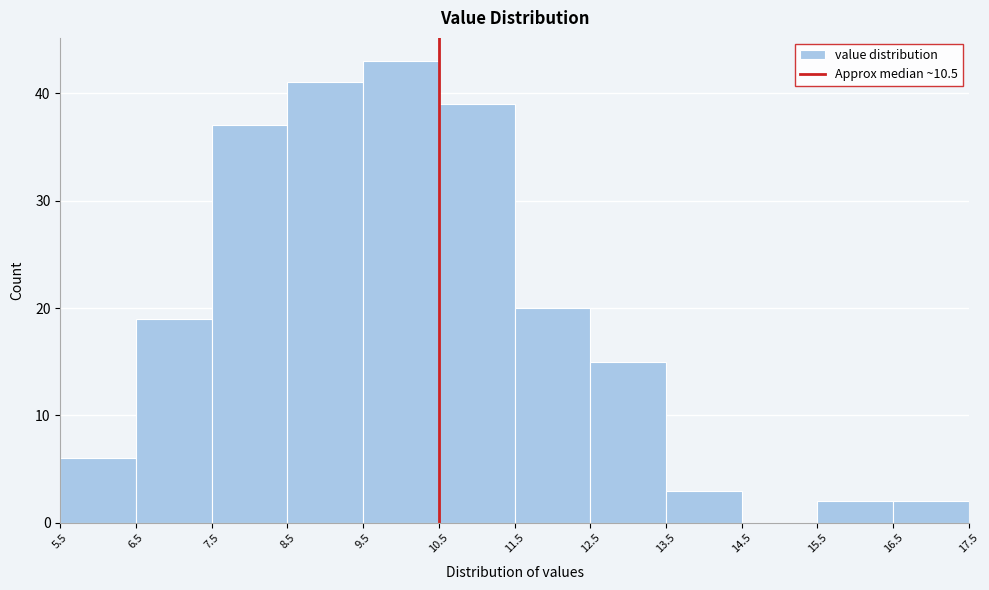

Reading left to right, transcribe this chart: for each bar, give the range it covers on the x-axis and its height. The values are not printed on the chart, so give them approximately, as read against the axis.

5.5 to 6.5: 6
6.5 to 7.5: 19
7.5 to 8.5: 37
8.5 to 9.5: 41
9.5 to 10.5: 43
10.5 to 11.5: 39
11.5 to 12.5: 20
12.5 to 13.5: 15
13.5 to 14.5: 3
14.5 to 15.5: 0
15.5 to 16.5: 2
16.5 to 17.5: 2